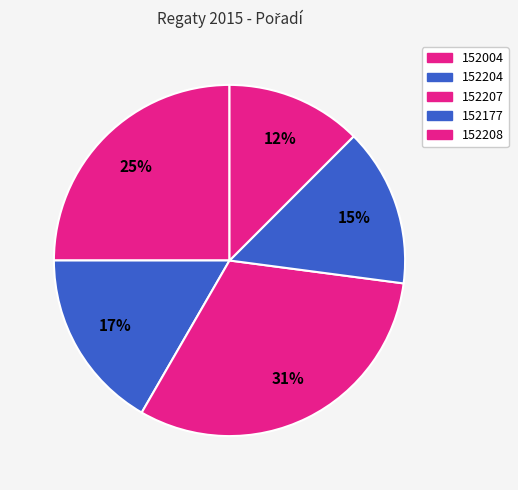

How many slices are in this pie chart?

5